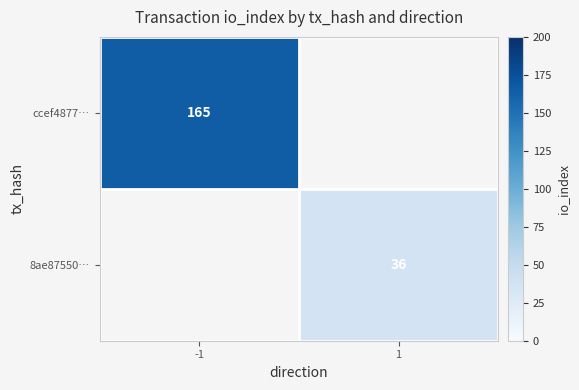

Which label corresponds to the largest value in the chart?

-1